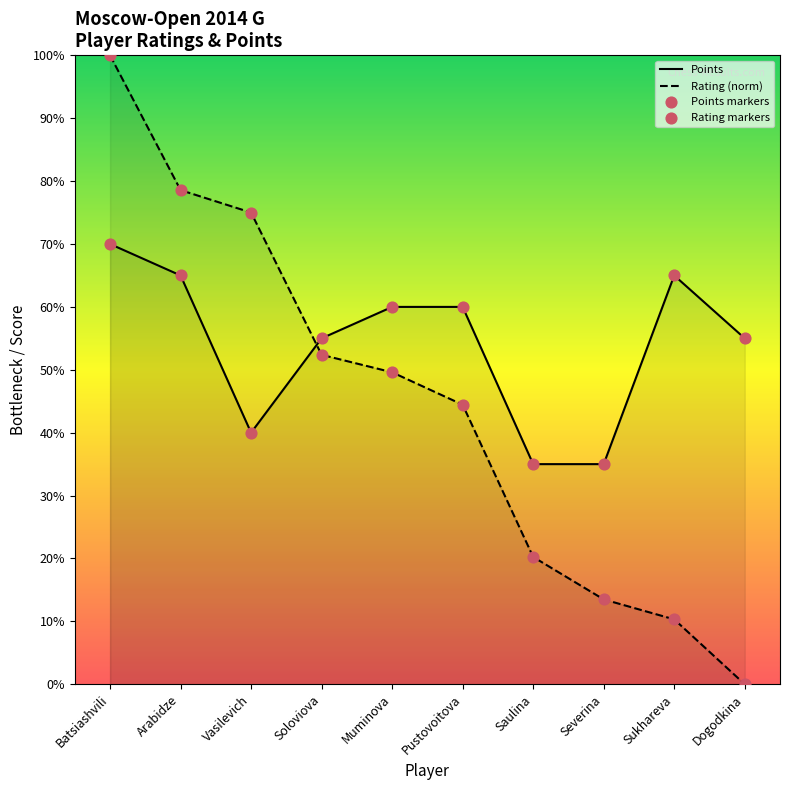

What are all the series names shown in the legend?

Points, Rating (norm), Points markers, Rating markers